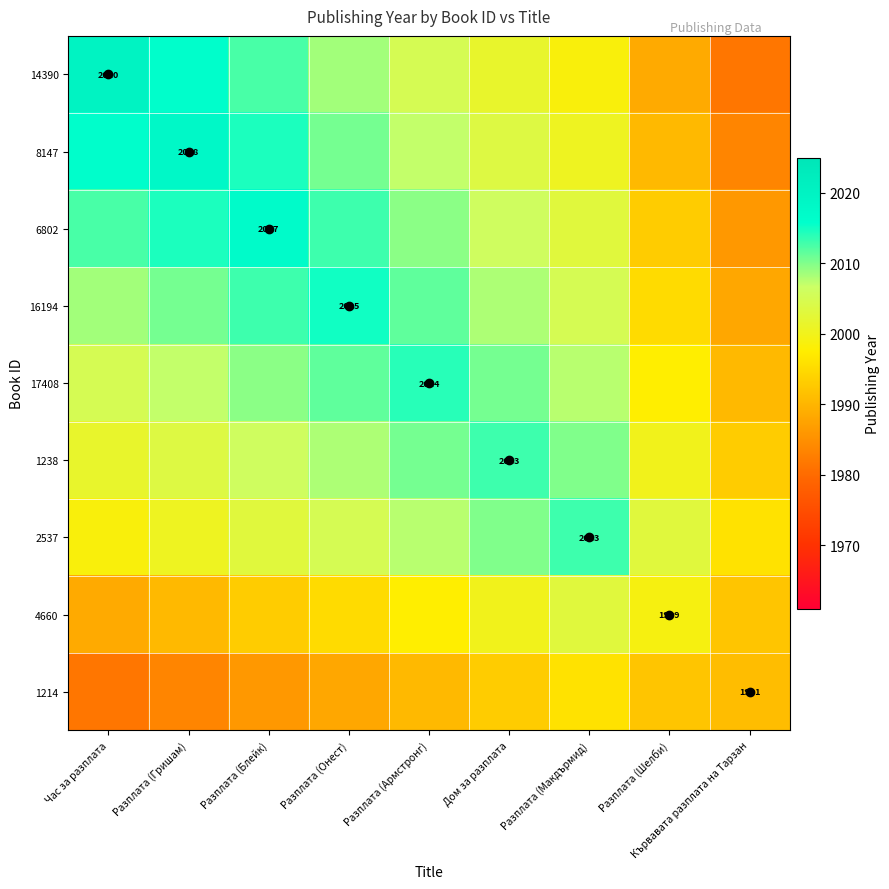

At which category is the sum across all series the highest?

Разплата (Блейк)